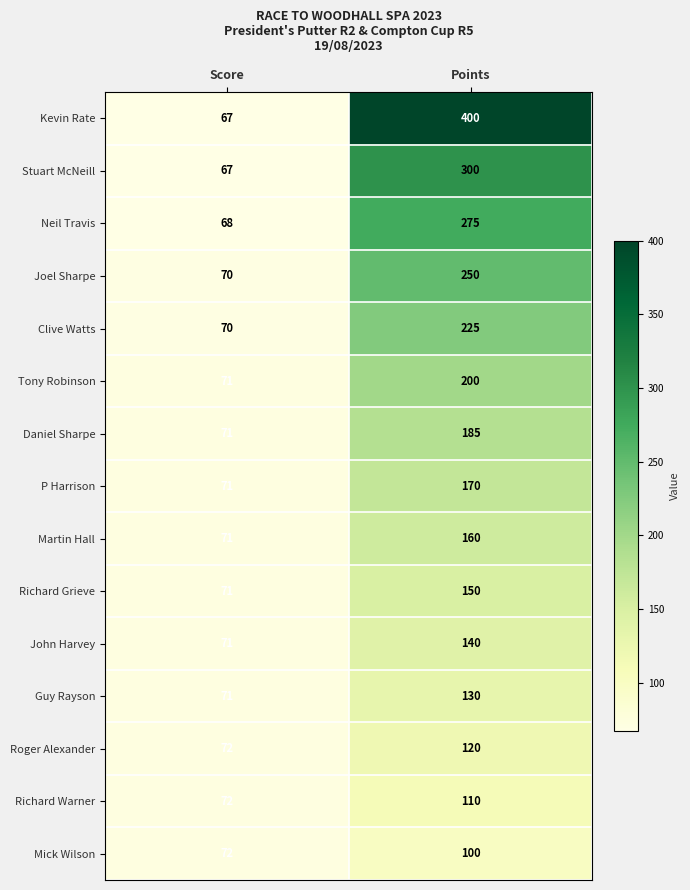

The Guy Rayson series shows 71 at Score. True or false?

True